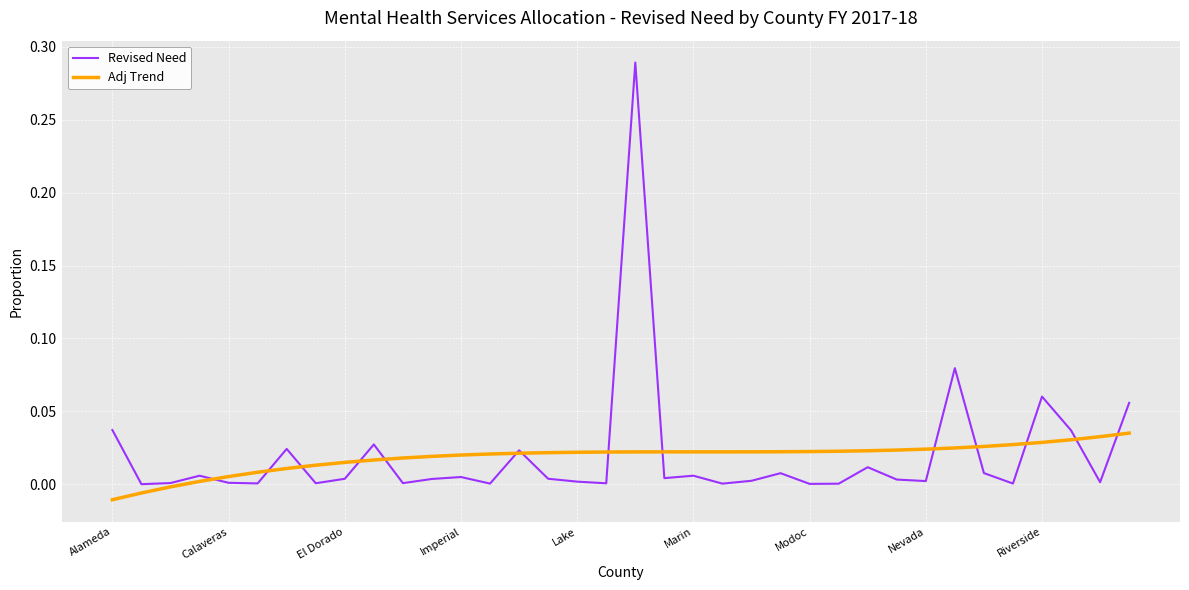

Which series ends up on top after the final intersection of Revised Need and Adj Trend?

Revised Need